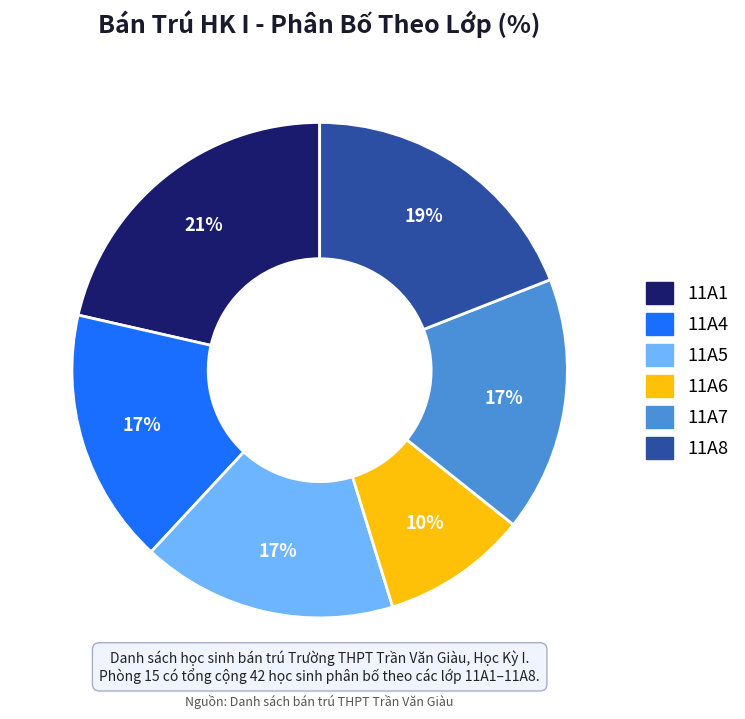

The 11A1 slice represents 9% of the pie. True or false?

False